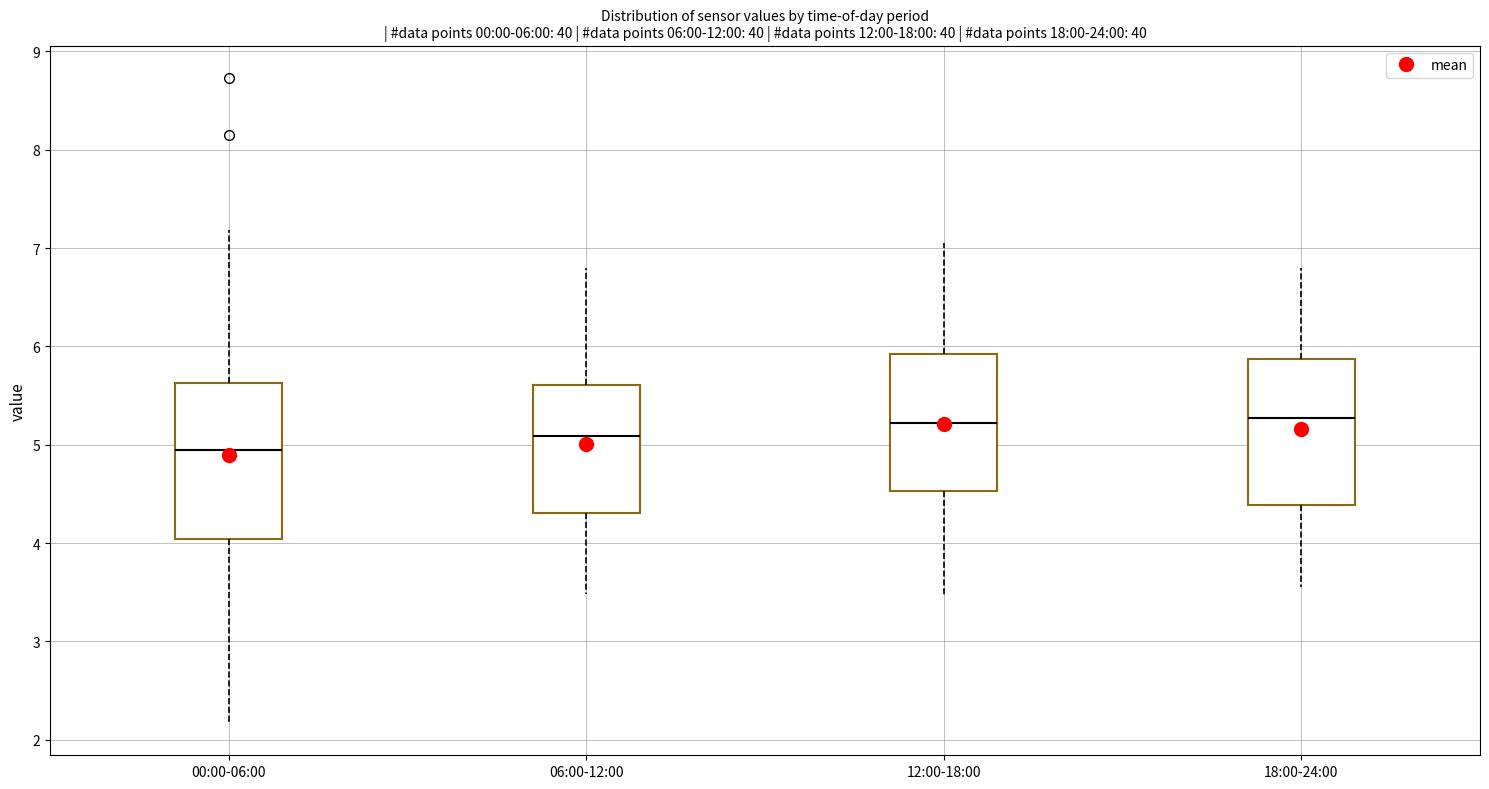

Which box is the tallest, from its lower edge to its upper edge?

00:00-06:00